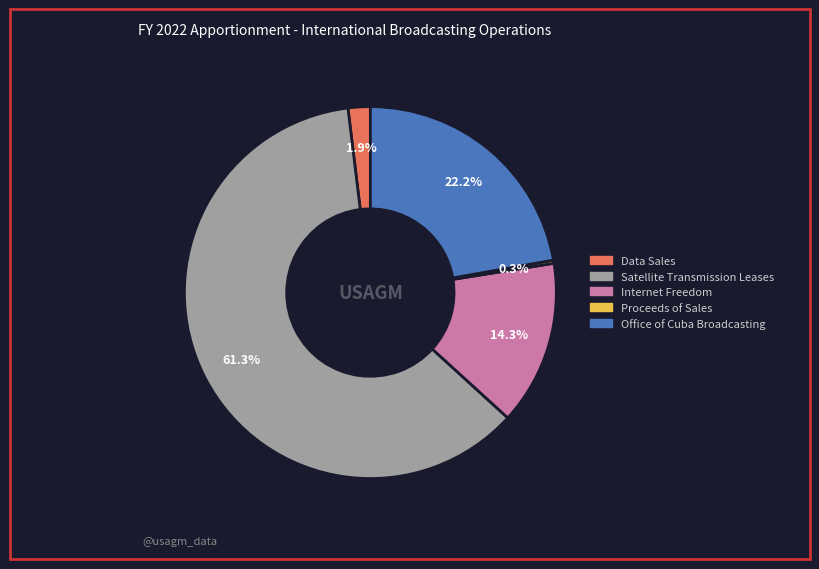

Combined, do Office of Cuba Broadcasting and Data Sales account for over 50%?

No